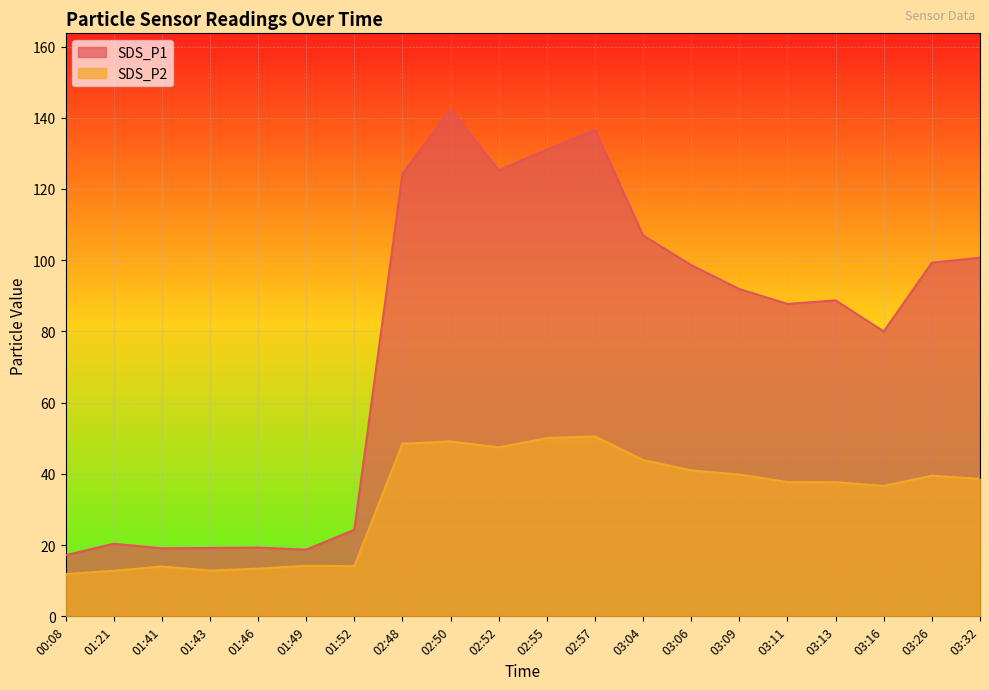

At 03:04, list the series in order from largest to smallest.

SDS_P1, SDS_P2